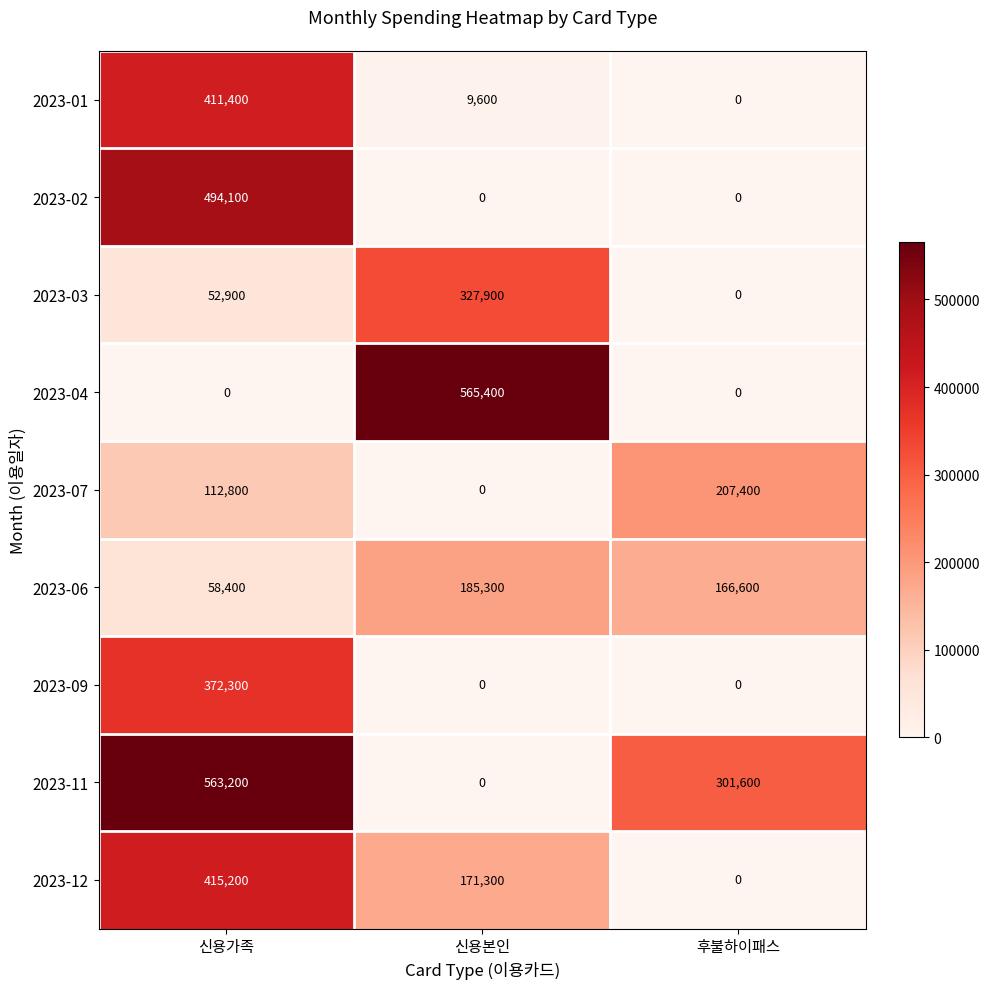

At how many categories does at least one series exceed 152967?

3